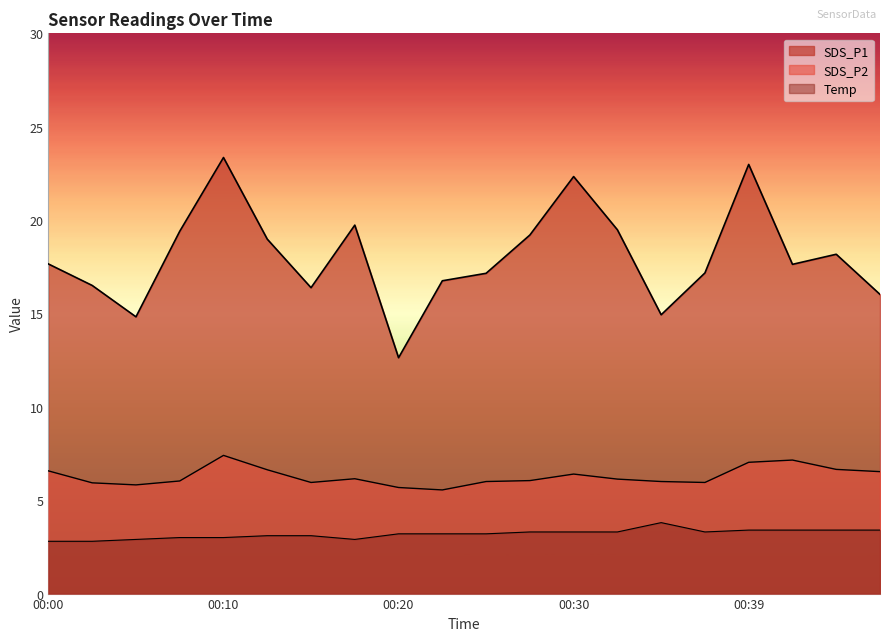

At which category does the chart reach its peak across all series?

00:10